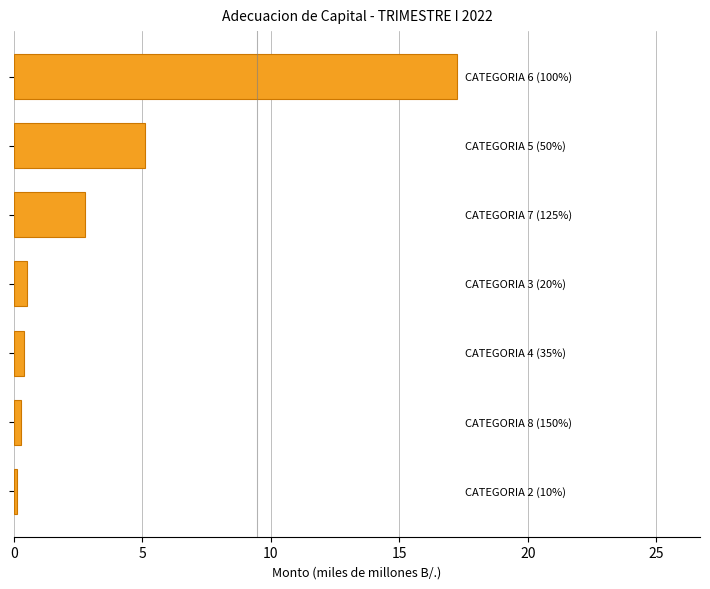

What is the difference between the maximum and minimum values?

17.1